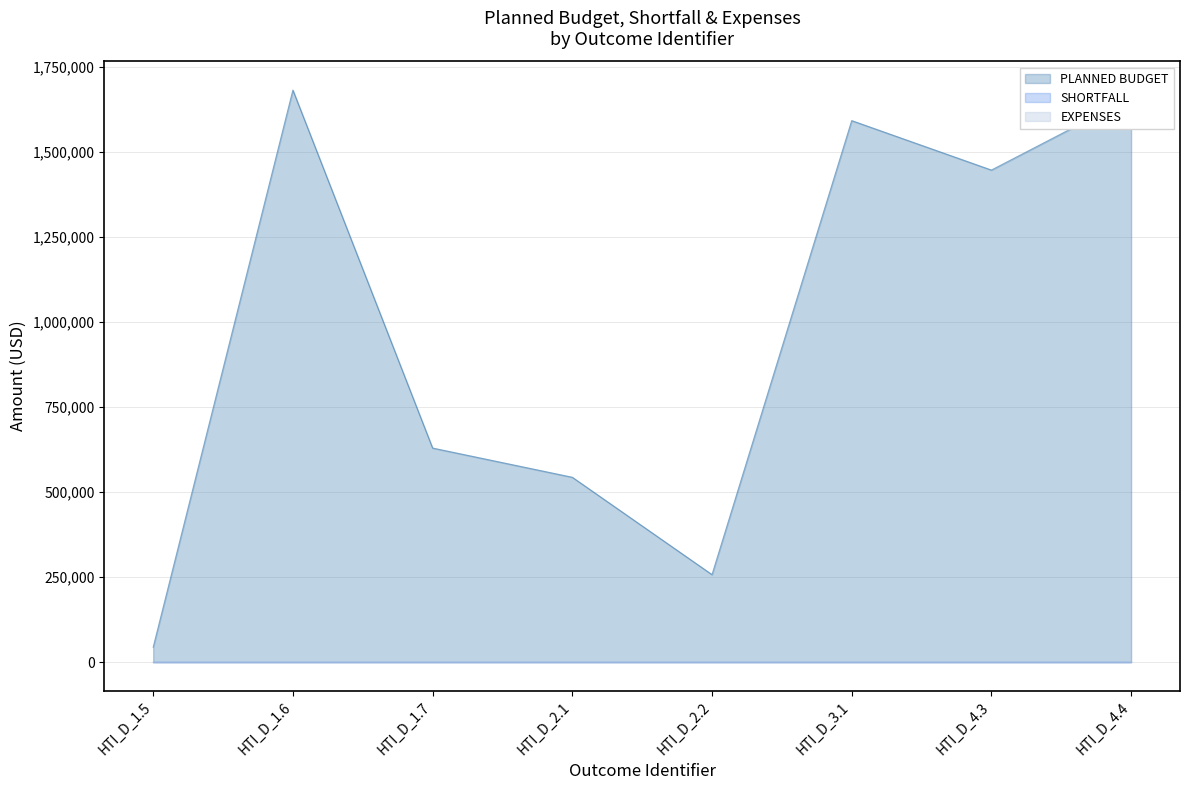

At which category is the sum across all series the highest?

HTI_D_1.6